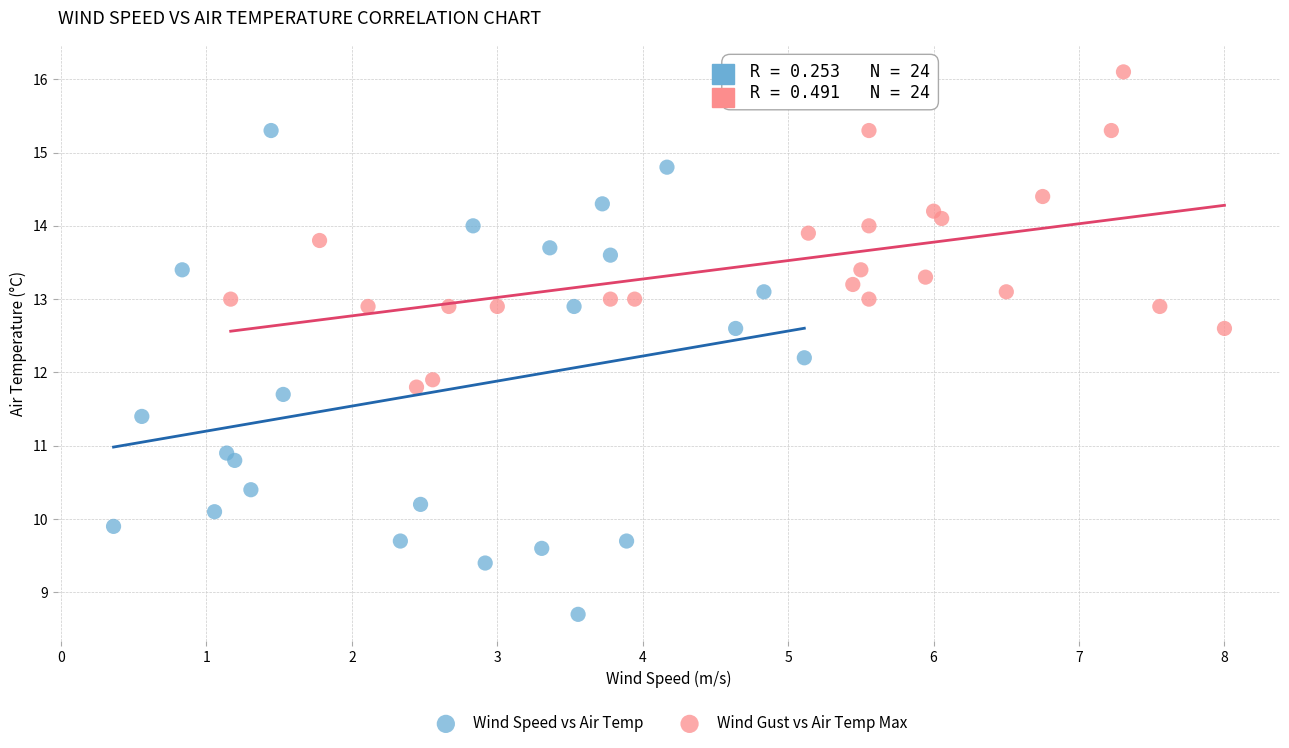

What are all the series names shown in the legend?

Wind Speed vs Air Temp, Wind Gust vs Air Temp Max